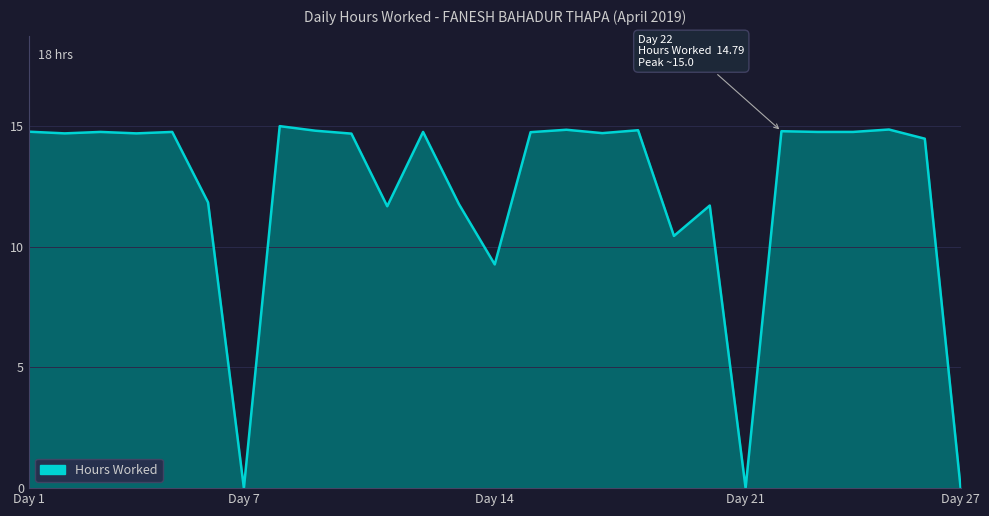

What is the difference between the maximum and second lowest values?

15.0